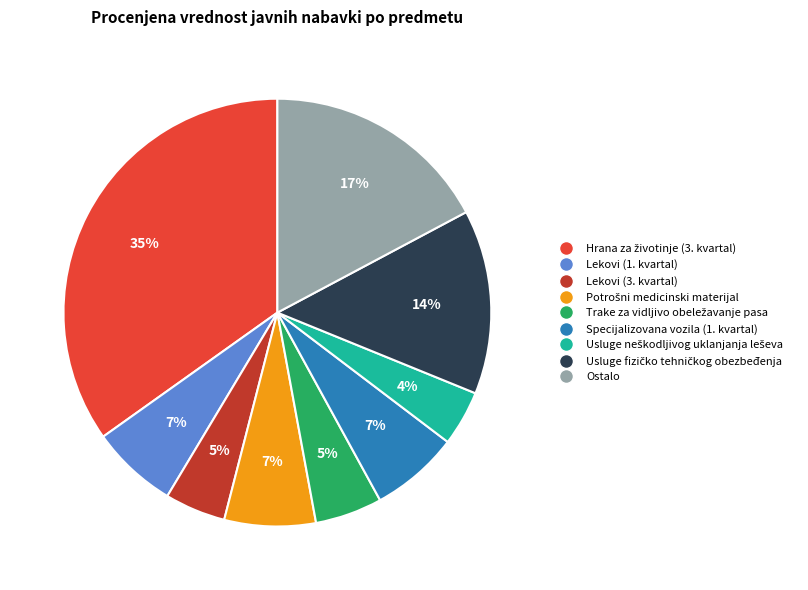

Is there a majority slice in this chart?

No